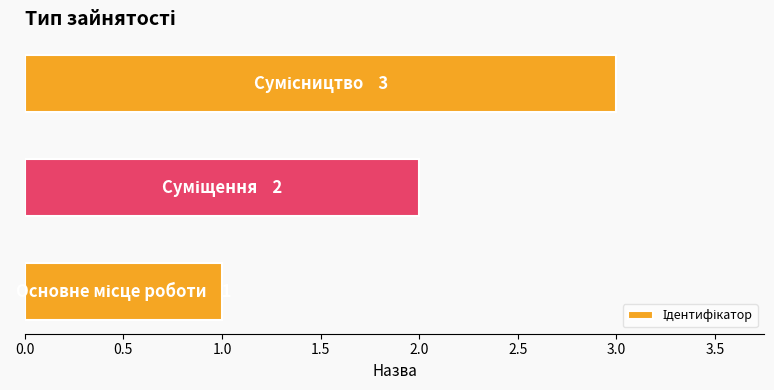

Are the bars horizontal?

Yes